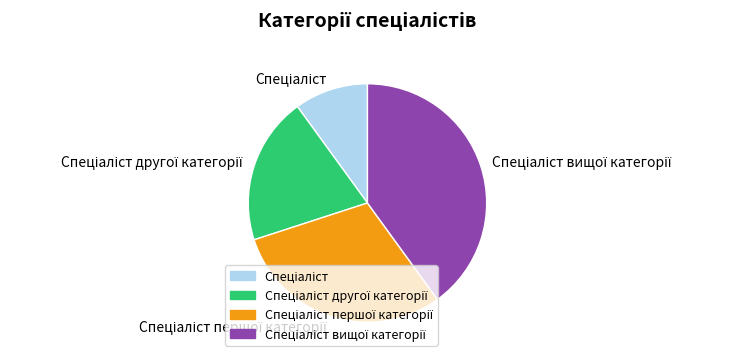

Is there a majority slice in this chart?

No